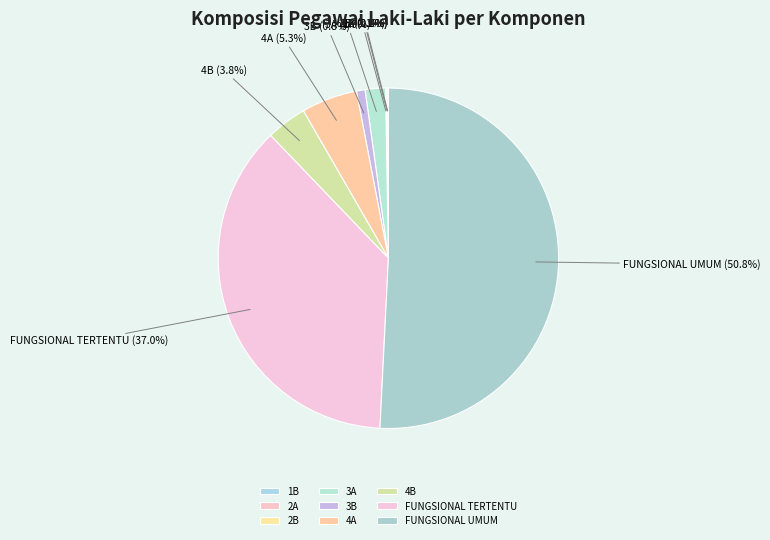

To the nearest percent, what portion does 4A represent?

5%